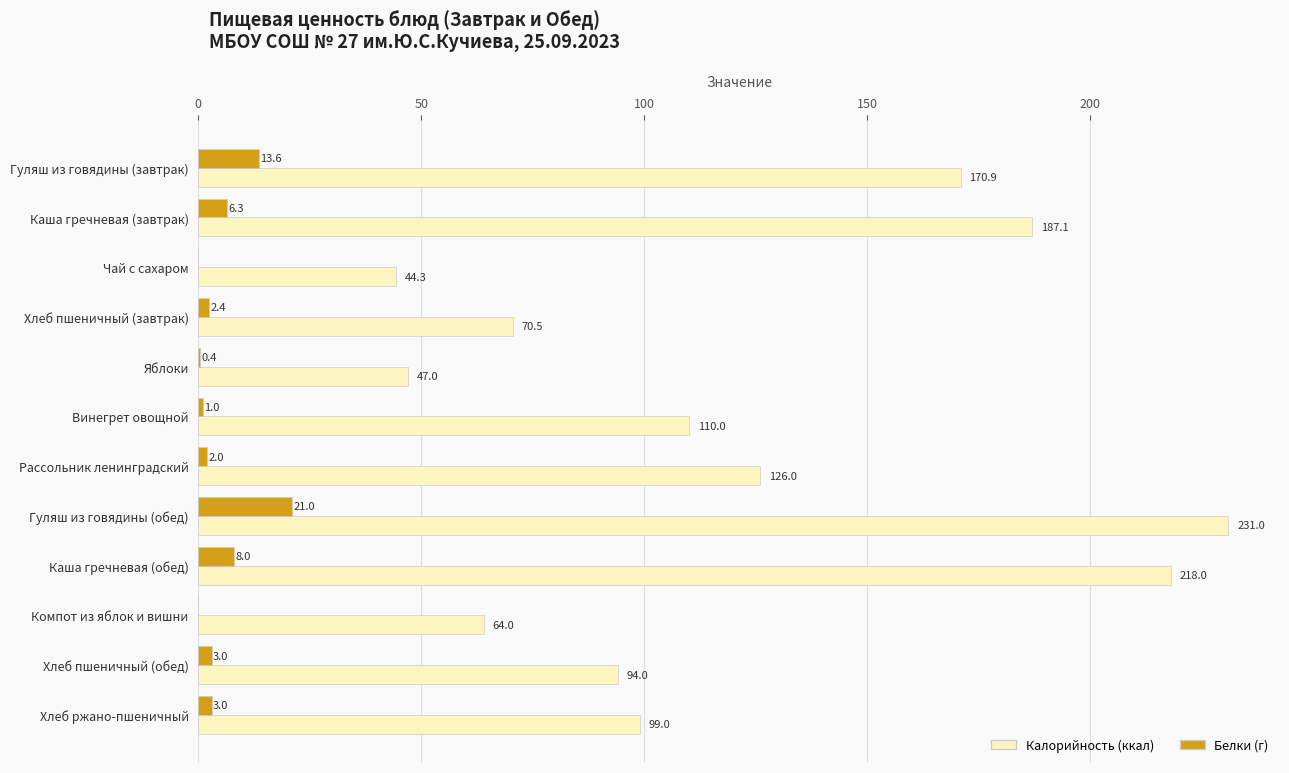

At which category is the sum across all series the highest?

Гуляш из говядины (обед)